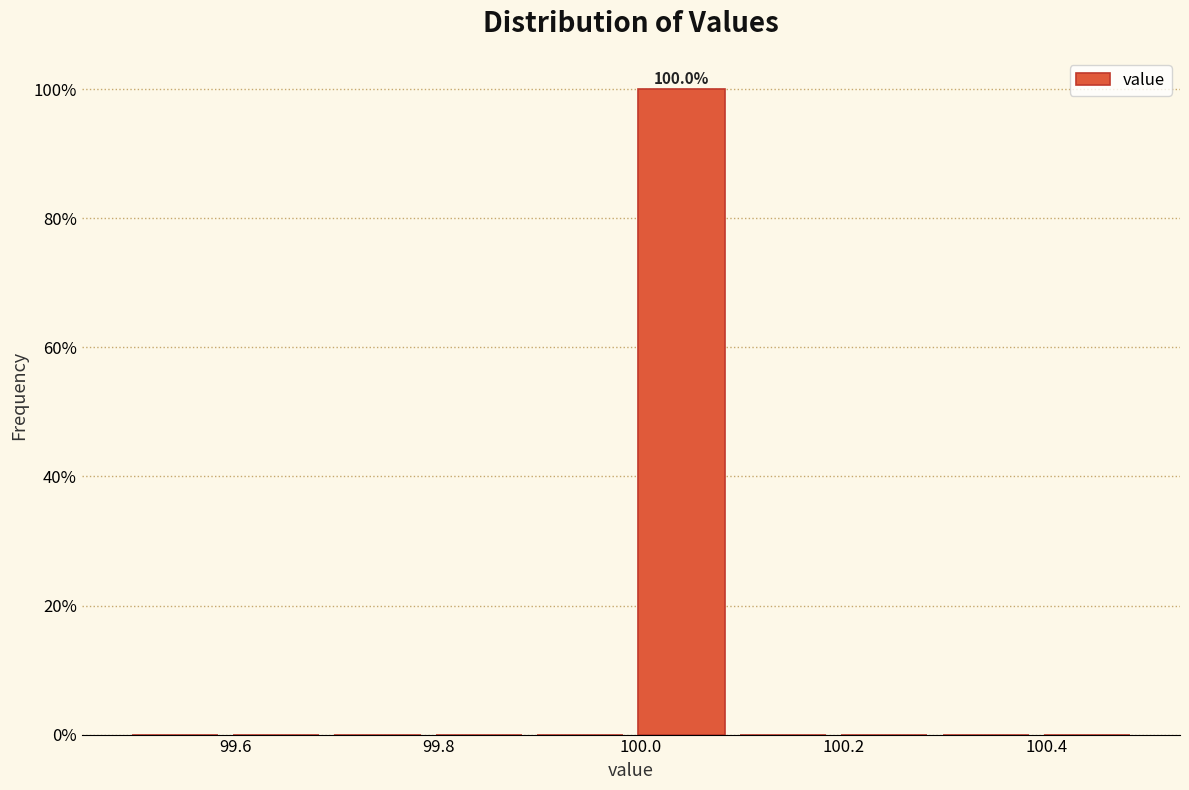

Over which range of the x-axis is the bar tallest?

99.99 to 100.09